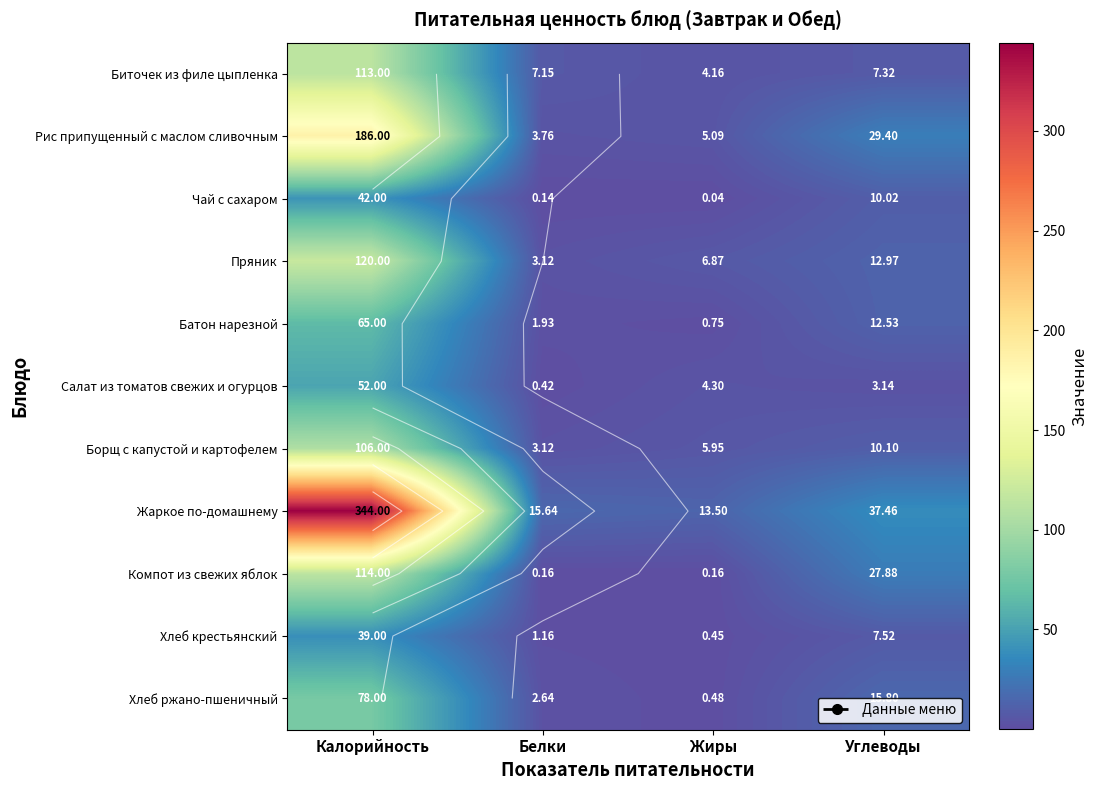

Which has a higher value, Углеводы or Жиры?

Углеводы